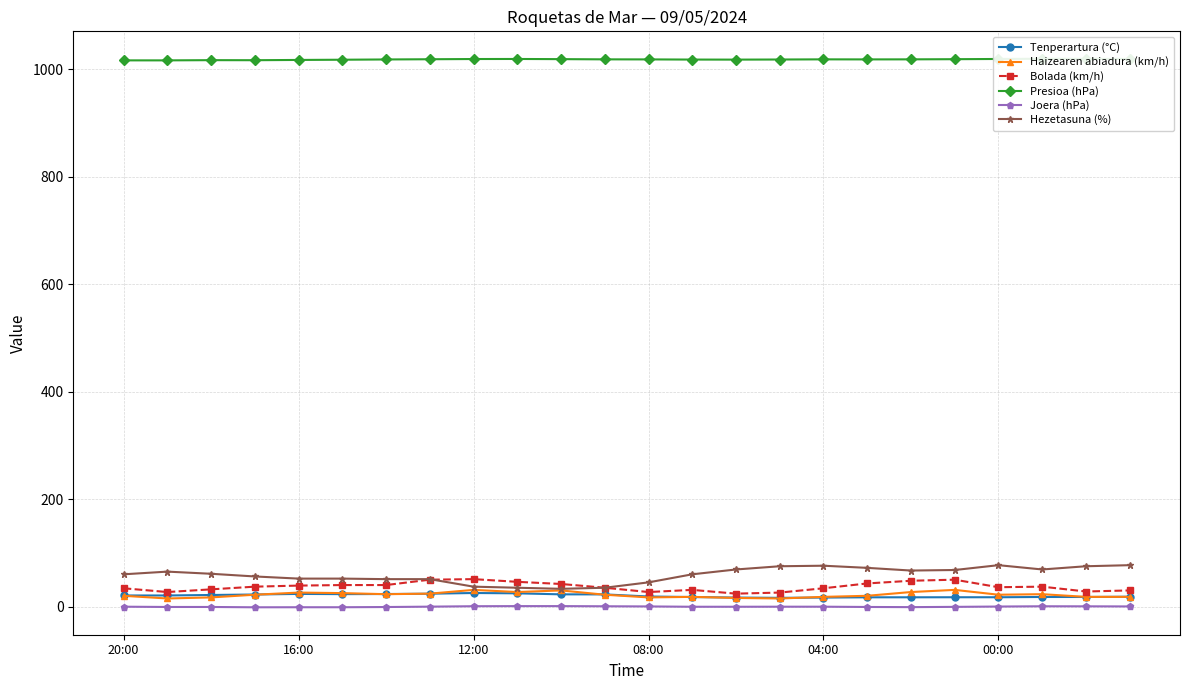

Is this an area chart (filled region under the line)?

No